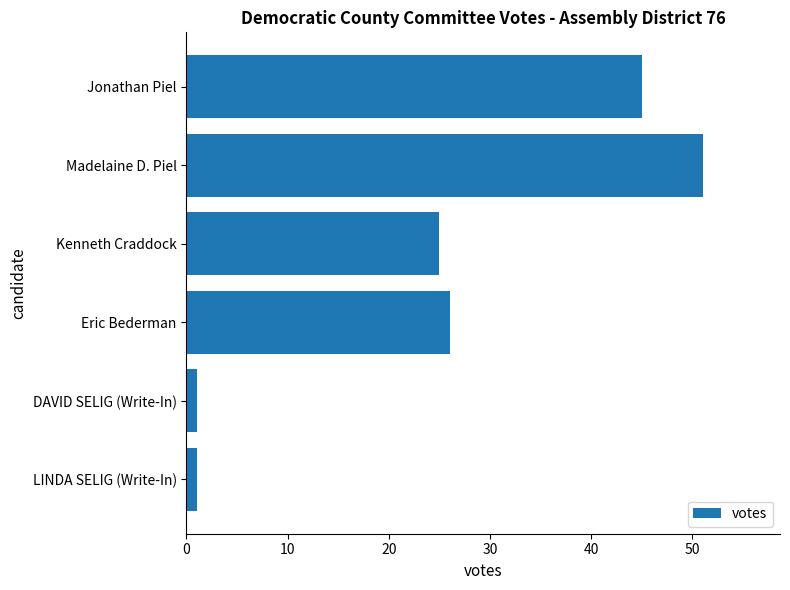

What is the maximum value shown in the chart?

51